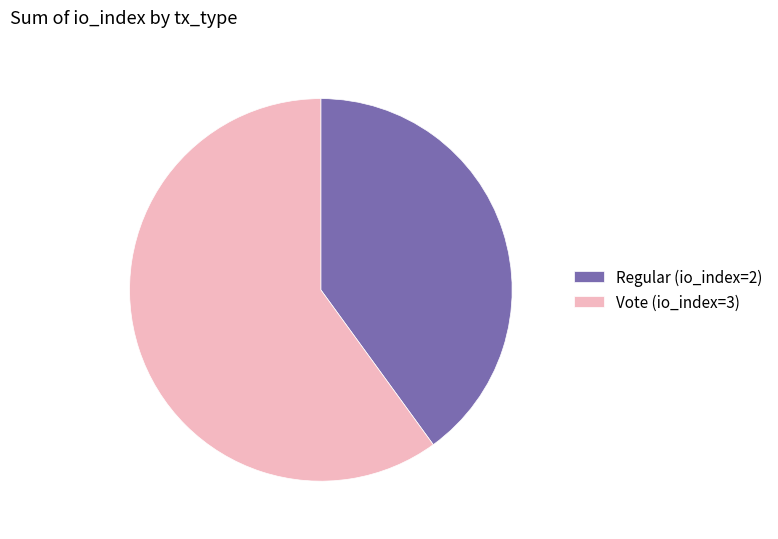

Rank the categories by value from highest to lowest.

Vote (io_index=3), Regular (io_index=2)